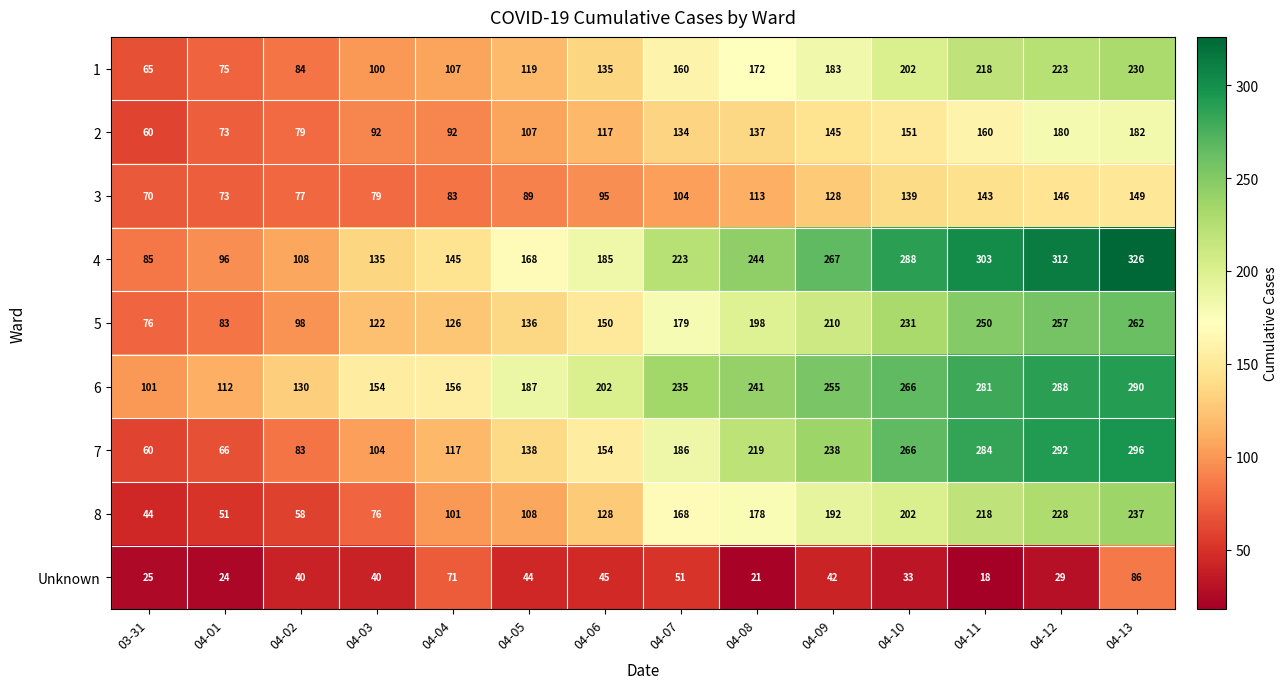

Count the number of data series in this chart.

9